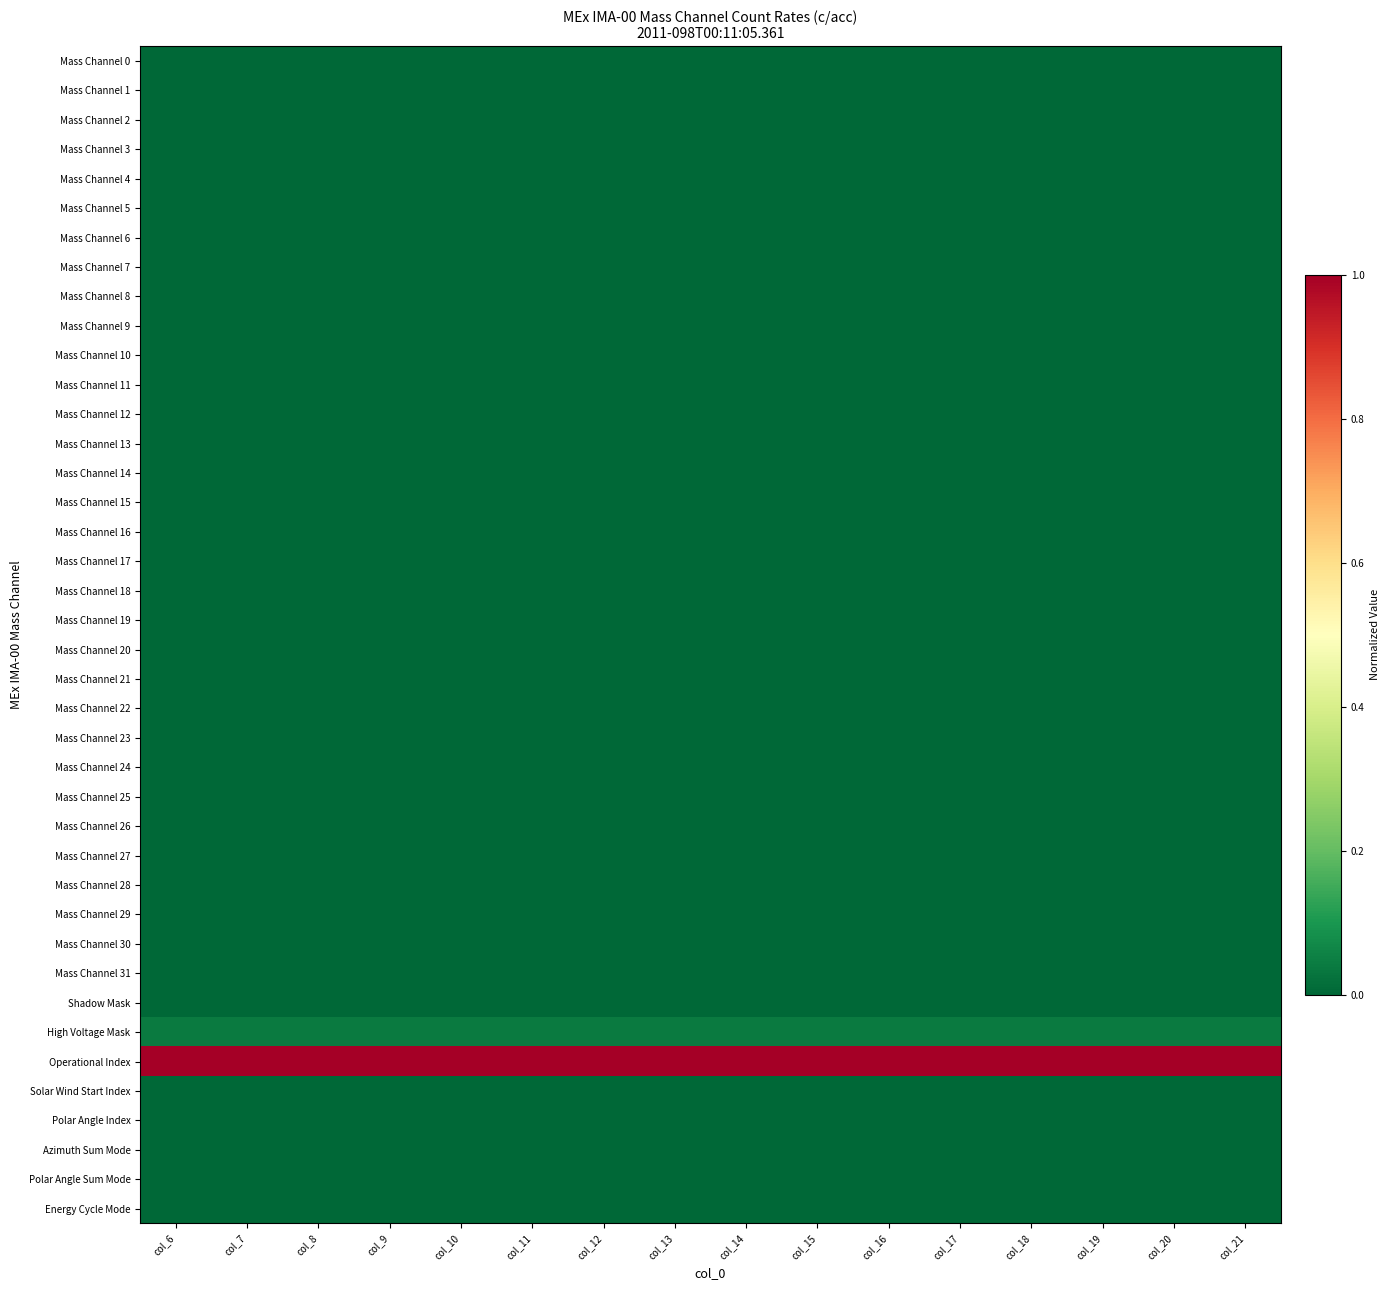

Between col_11 and col_20, which is larger?

col_11